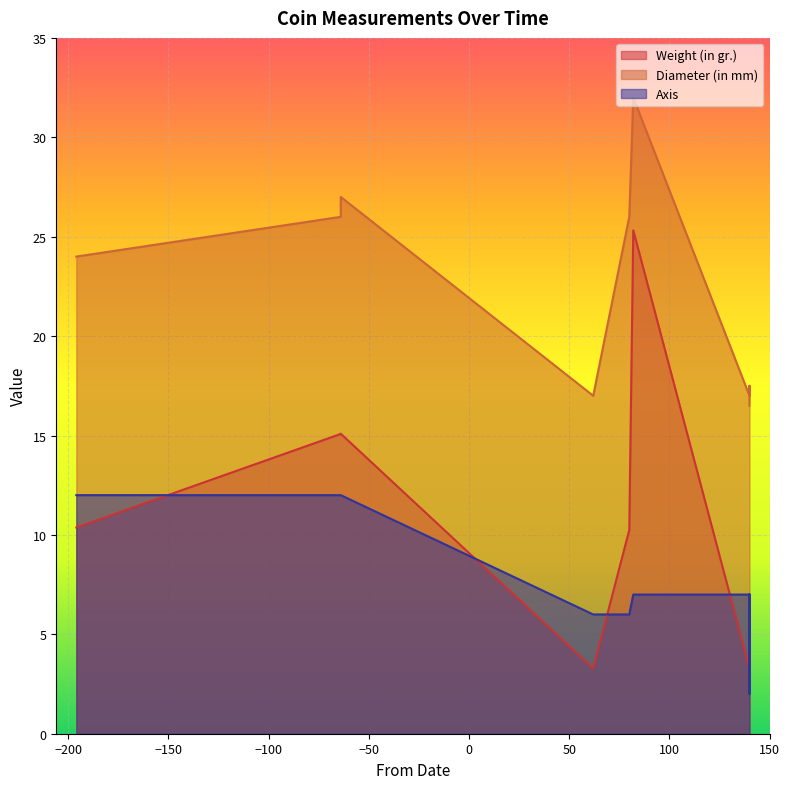

Which series has the largest total across all categories?

Diameter (in mm)